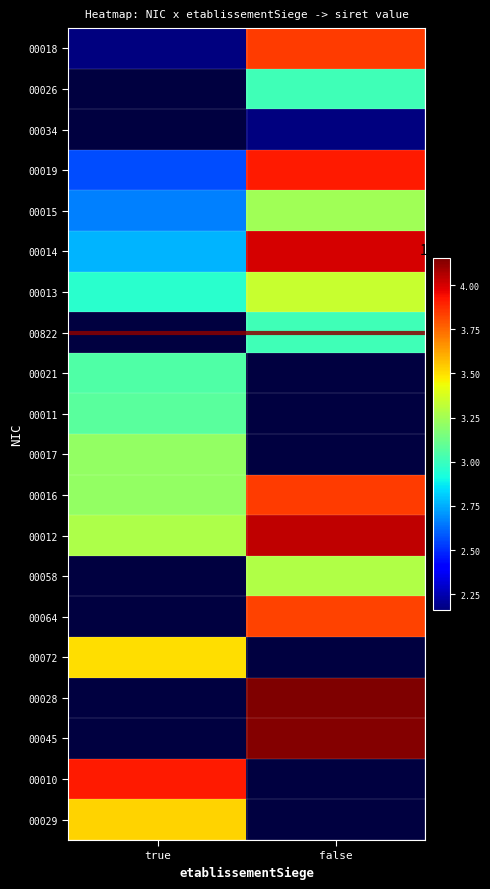

What is the maximum value shown in the chart?

41514366800028.0